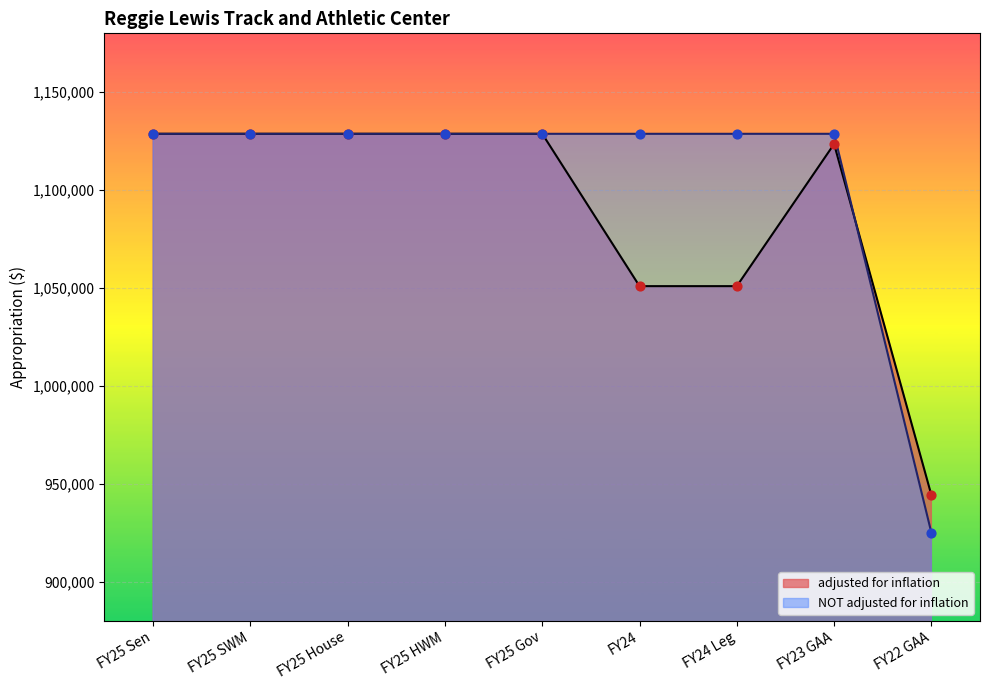

Is the value of adjusted for inflation at FY25 SWM greater than the value of NOT adjusted for inflation at FY25 HWM?

No